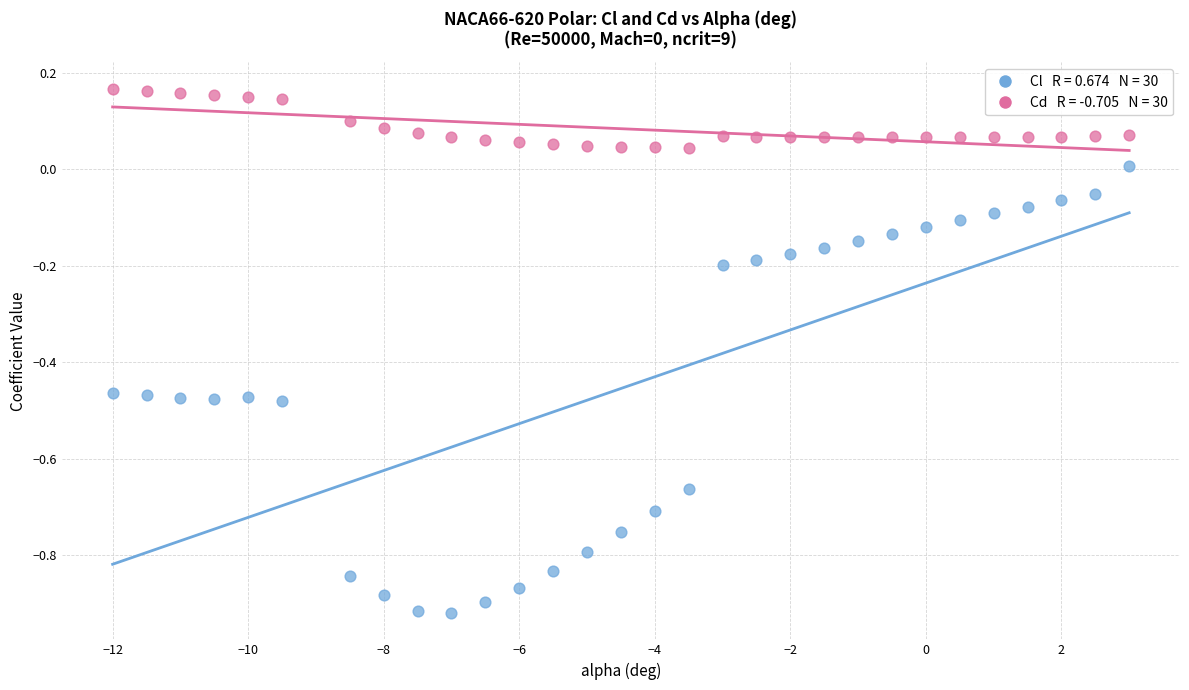

Across all data points, what is the range of Y values (max minus min)?

1.1